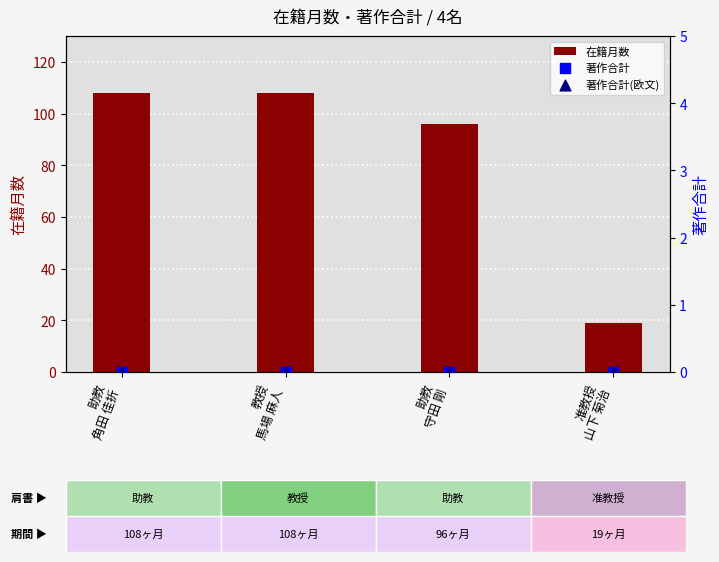

Which series has the largest Y range (max minus min)?

在籍月数